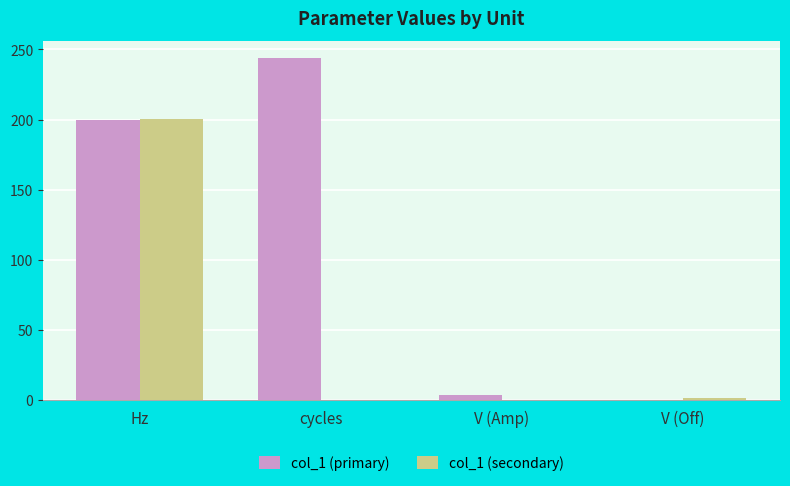

How many distinct data groups are displayed?

2